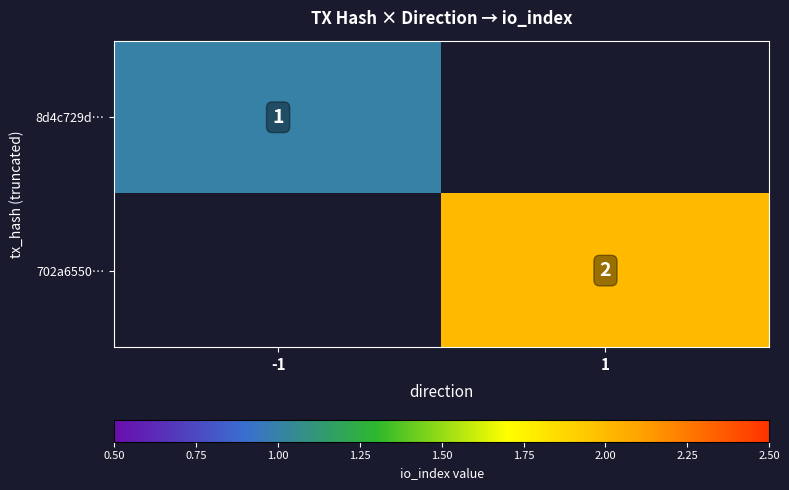

Count the number of data series in this chart.

2